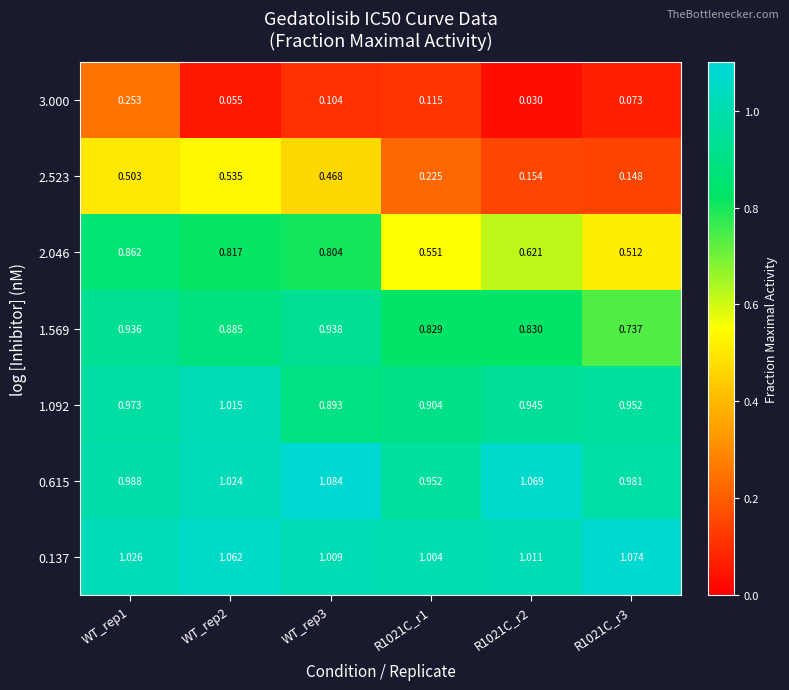

Is the value of 3.000 at WT_rep2 greater than the value of 2.046 at R1021C_r2?

No